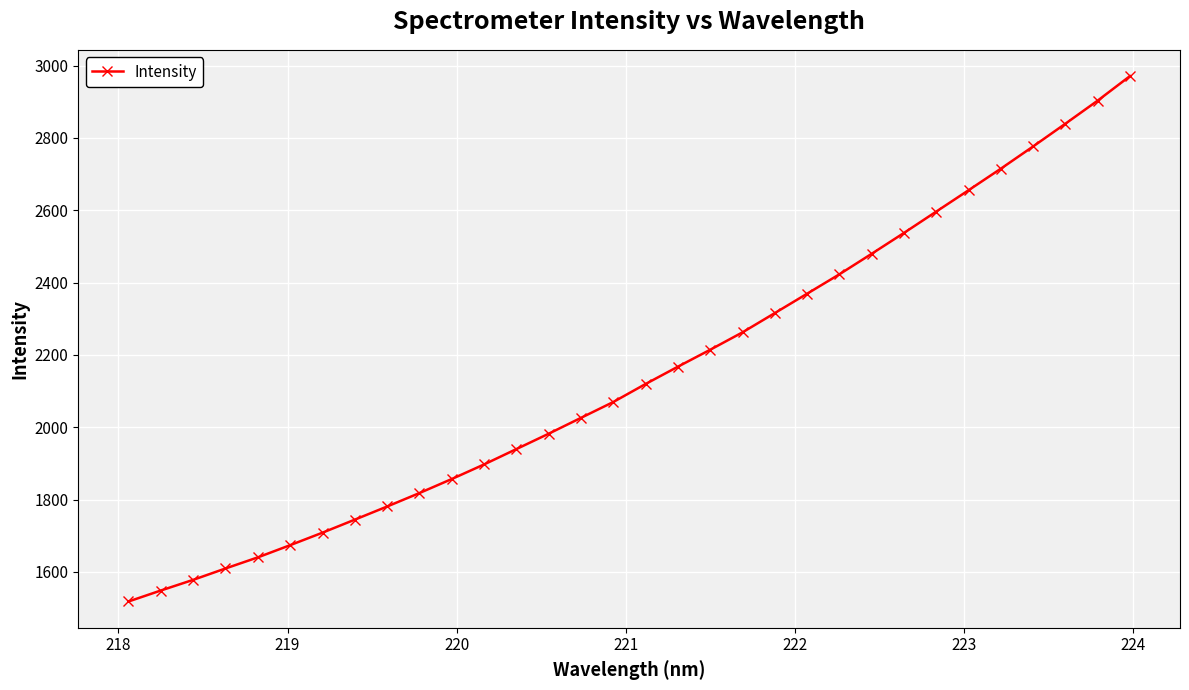

What is the greatest value displayed?

2970.8